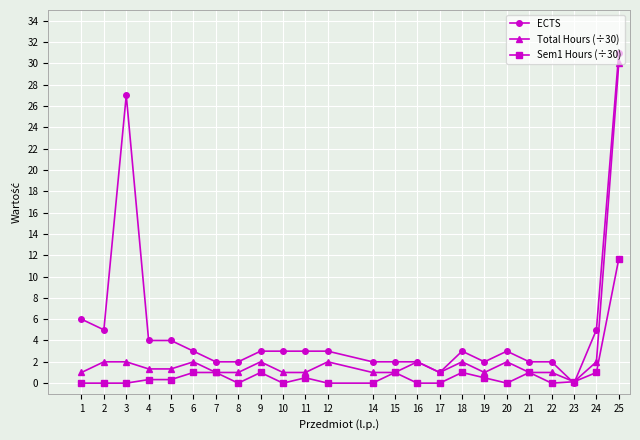

How many distinct data groups are displayed?

3